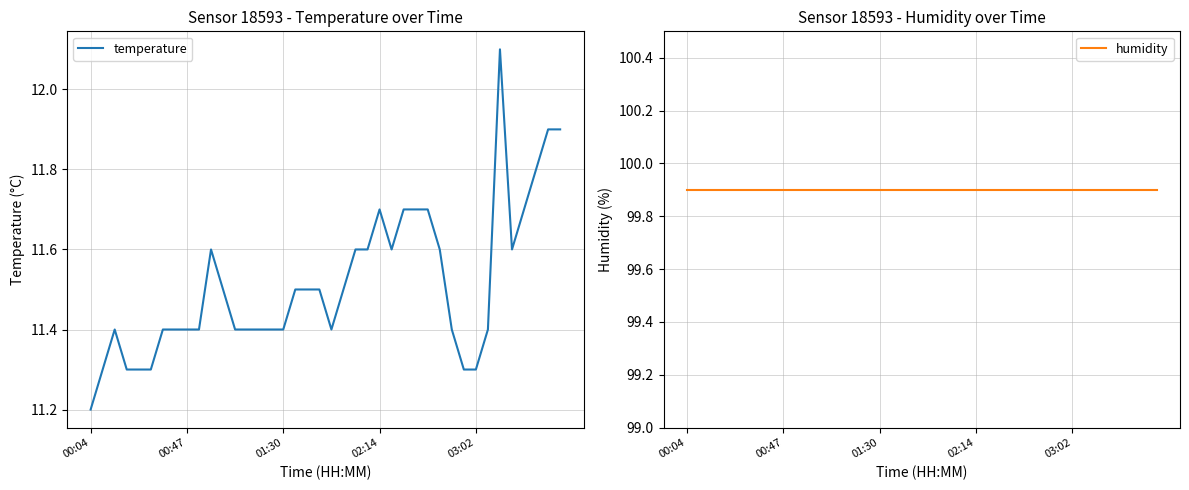

At which label does temperature reach its minimum?

00:04